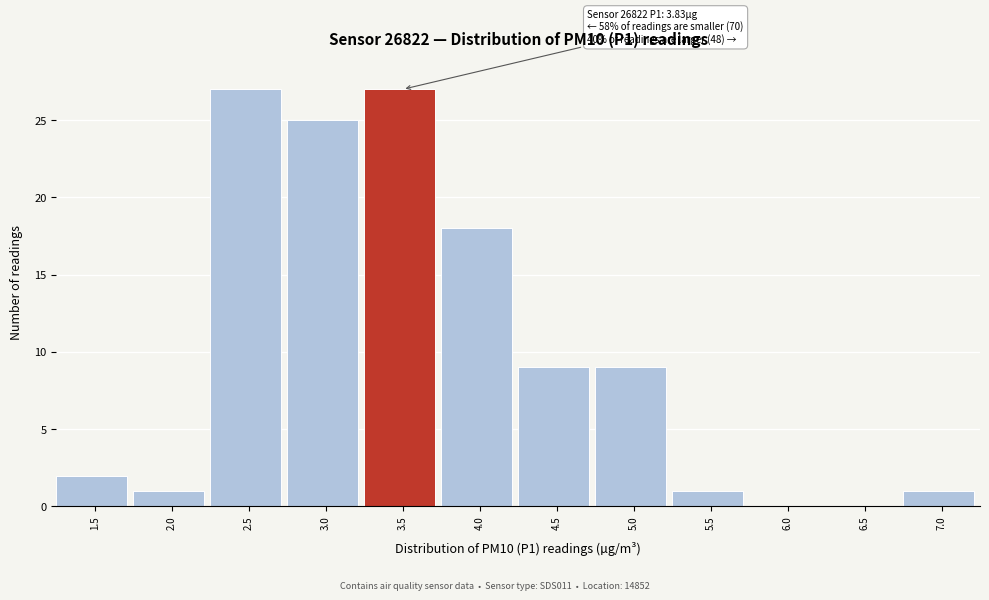

Reading left to right, transcribe all the data shown in this chart.

1.5=2	2.0=1	2.5=27	3.0=25	3.5=27	4.0=18	4.5=9	5.0=9	5.5=1	6.0=0	6.5=0	7.0=1